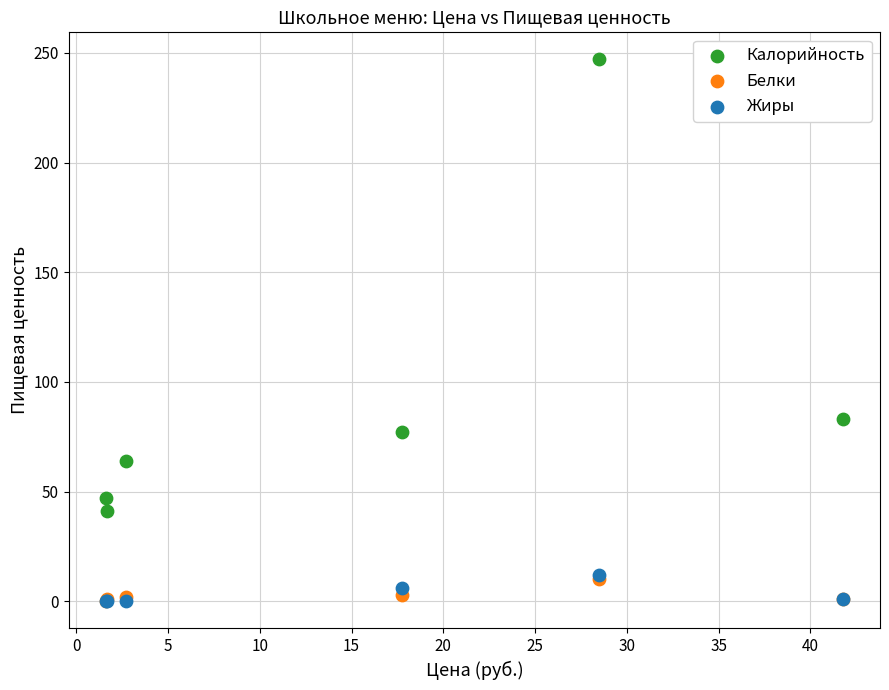

Across all series, what Y value is closest to 123?

83